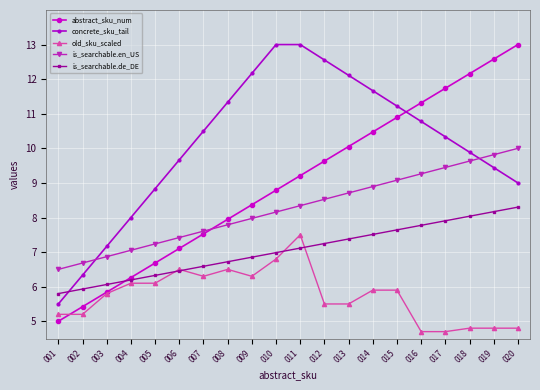

True or false: is_searchable.en_US and is_searchable.de_DE intersect in this chart.

False